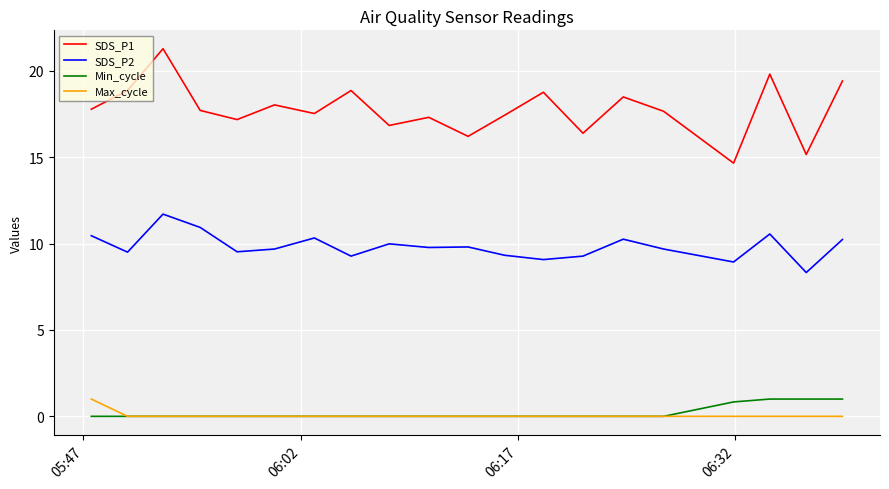

Which series has the largest total across all categories?

SDS_P1